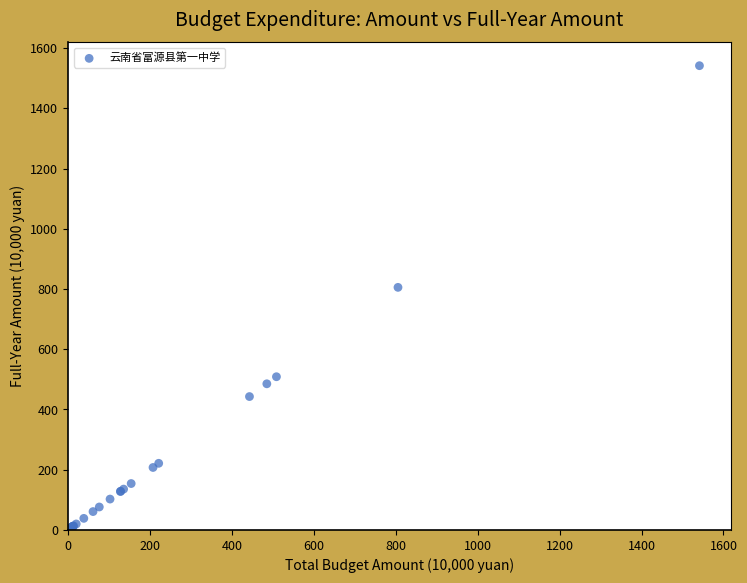

What Y value in the scatter plot is closest to 770?

805.5